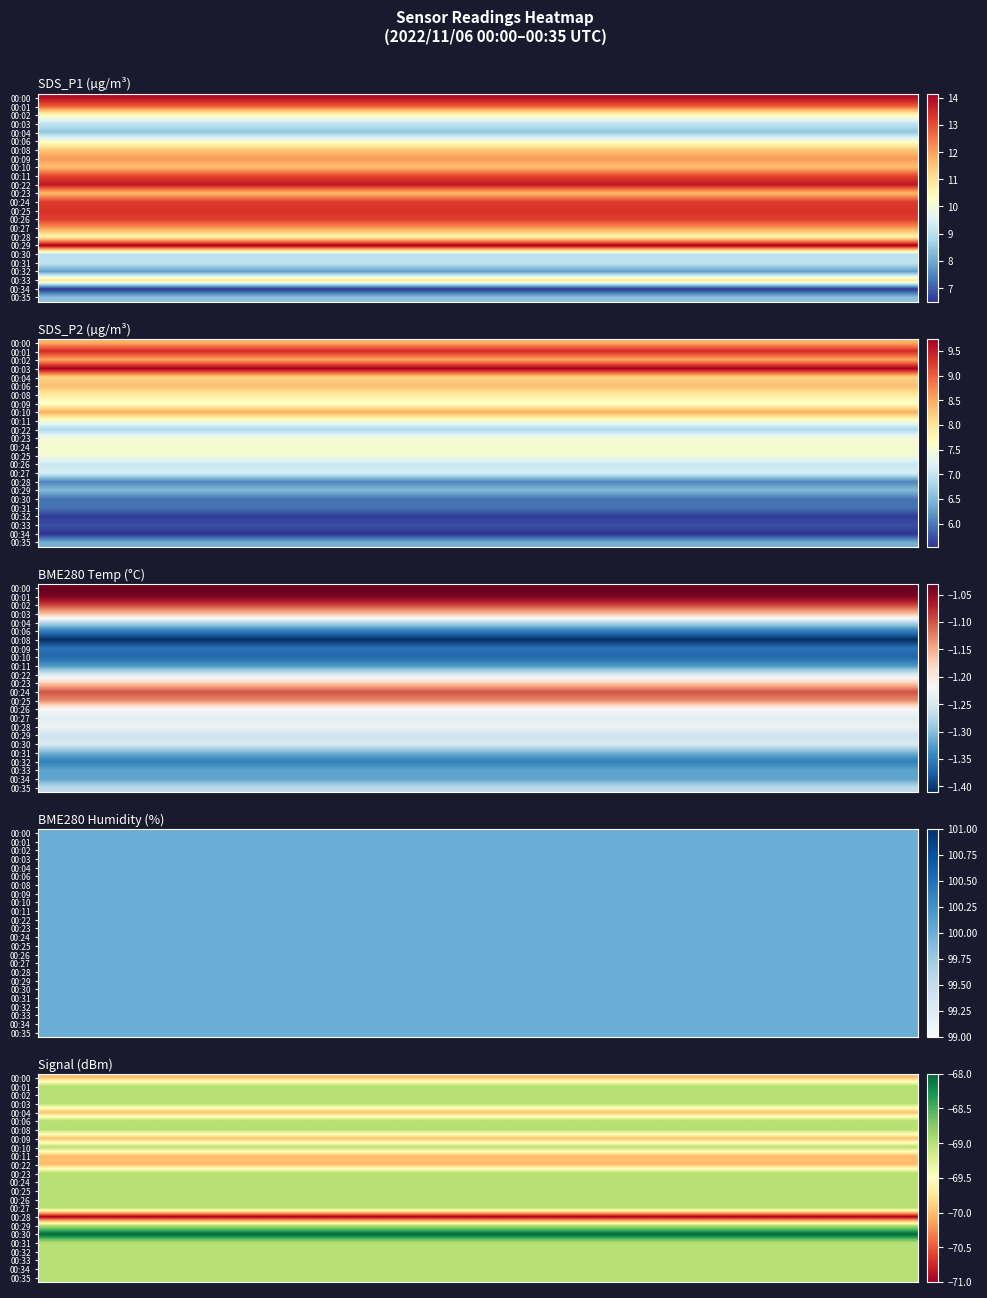

Which series has the widest spread of values?

00:00